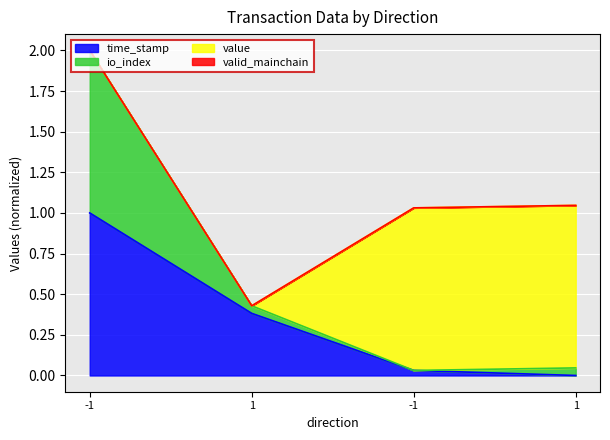

True or false: io_index and time_stamp cross at least once.

False